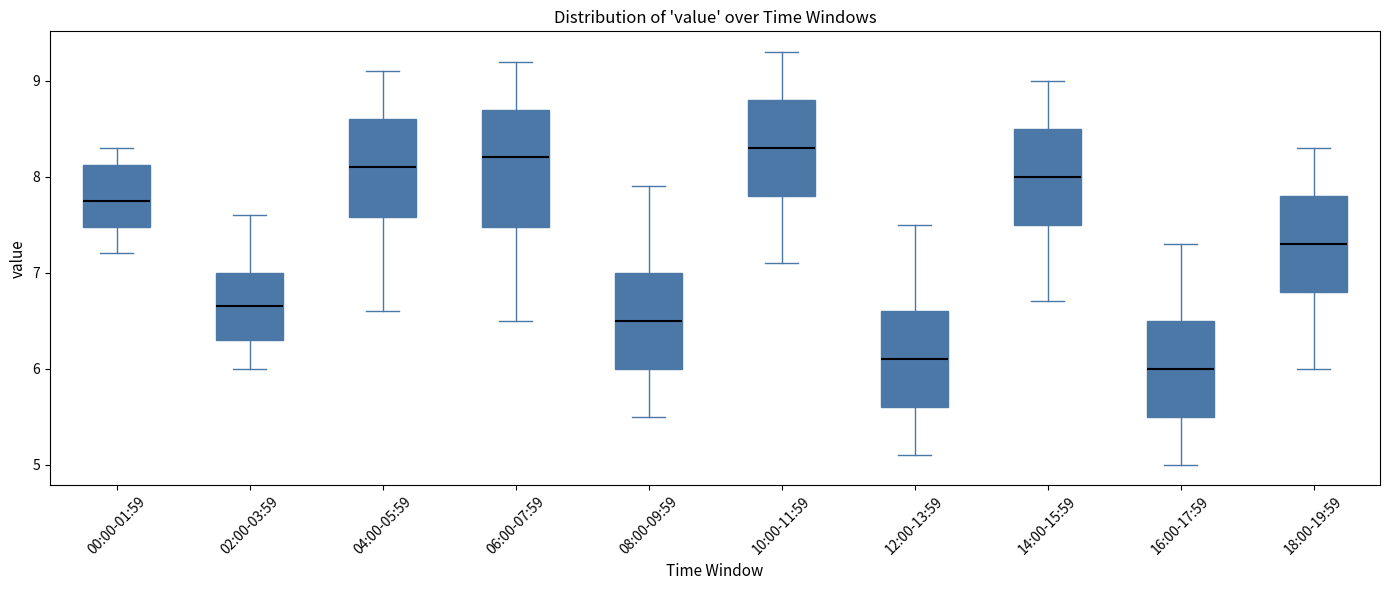

Comparing the boxes themselves (not the whiskers), which one is the tallest?

06:00-07:59